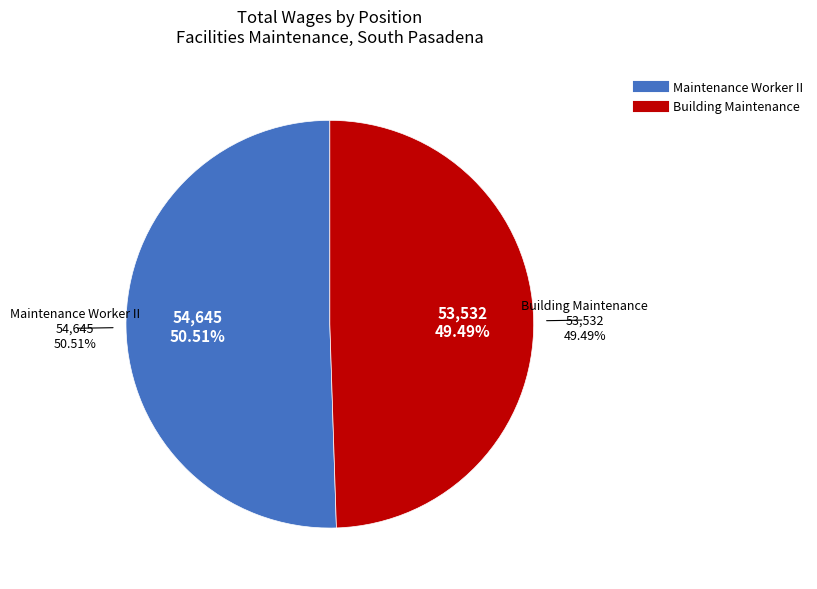

To the nearest percent, what is the average slice percentage?

50%